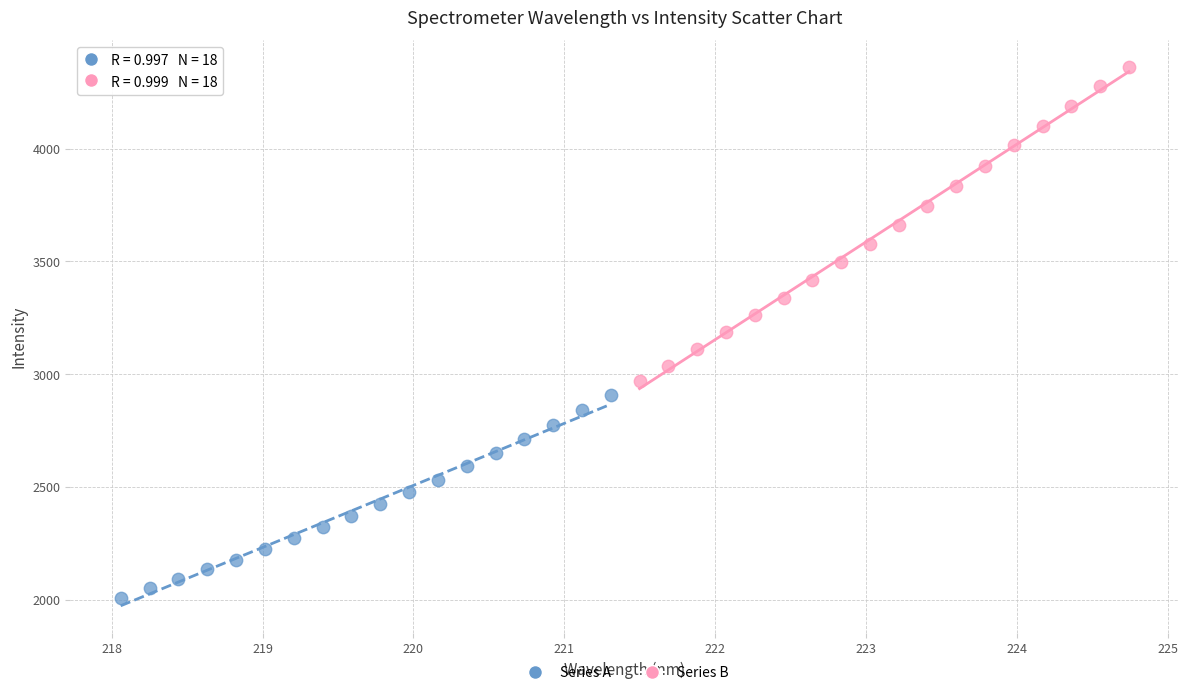

What are all the series names shown in the legend?

Series A, Series B